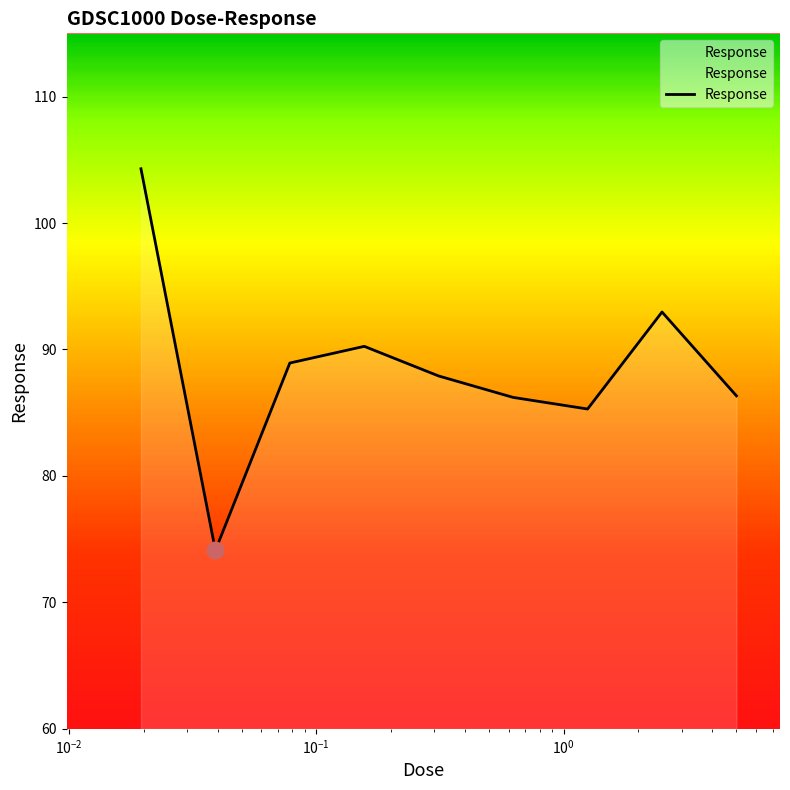

How many lines are shown in the chart?

1